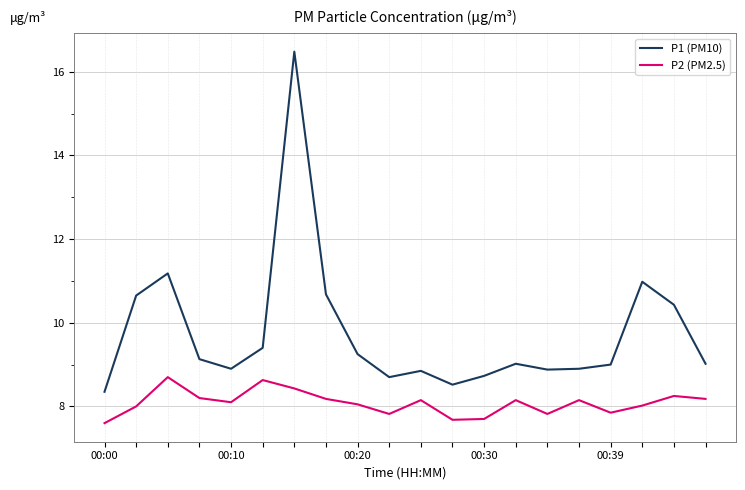

True or false: P1 (PM10) and P2 (PM2.5) cross at least once.

False